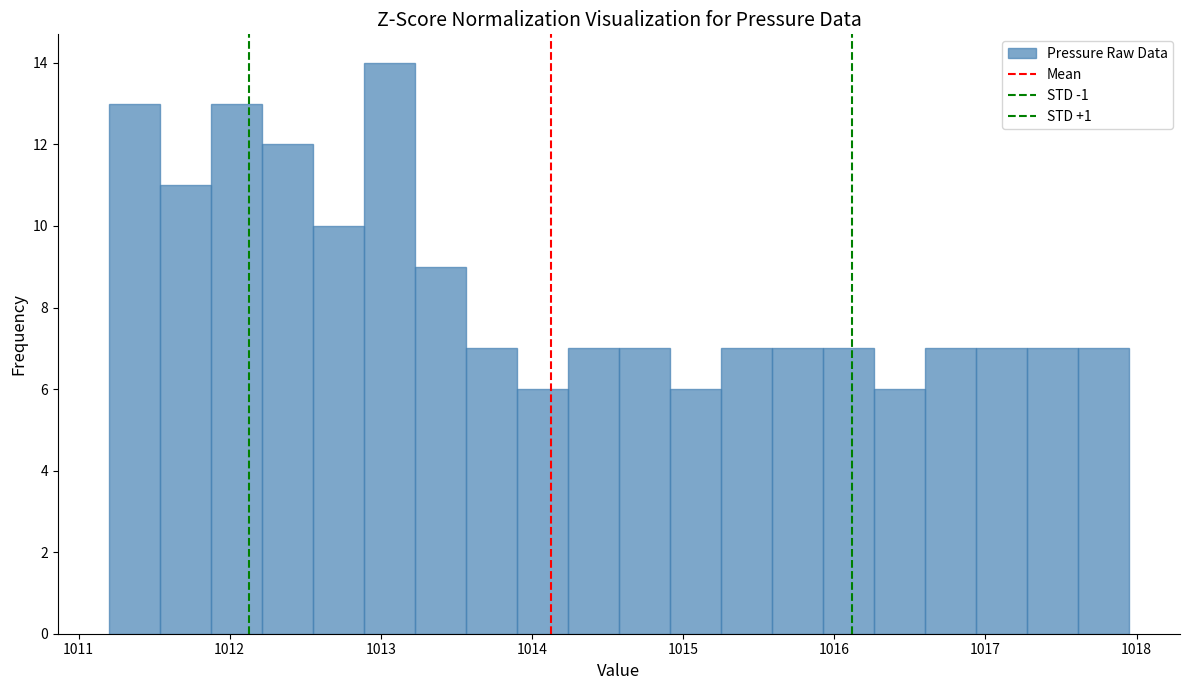

Around what value on the x-axis is the tallest bar? Give the approximate position of its centre, as read against the axis.

1013.1